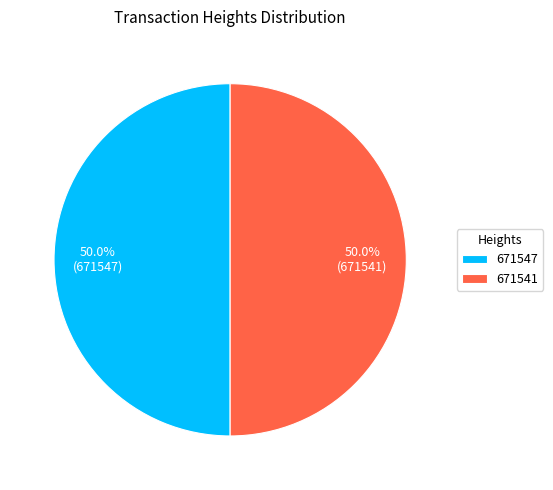

To the nearest percent, what portion does 671541 represent?

50%